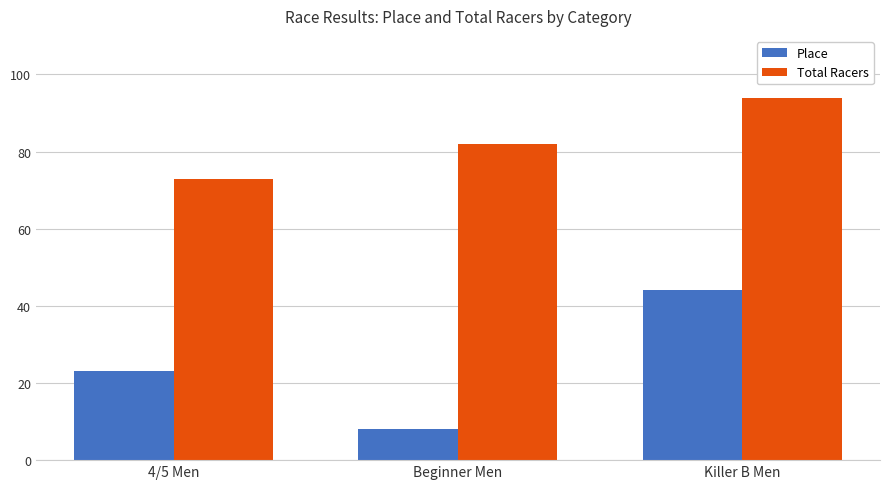

Reading left to right, list all the values displayed in this chart.

Place: 23	8	44
Total Racers: 73	82	94